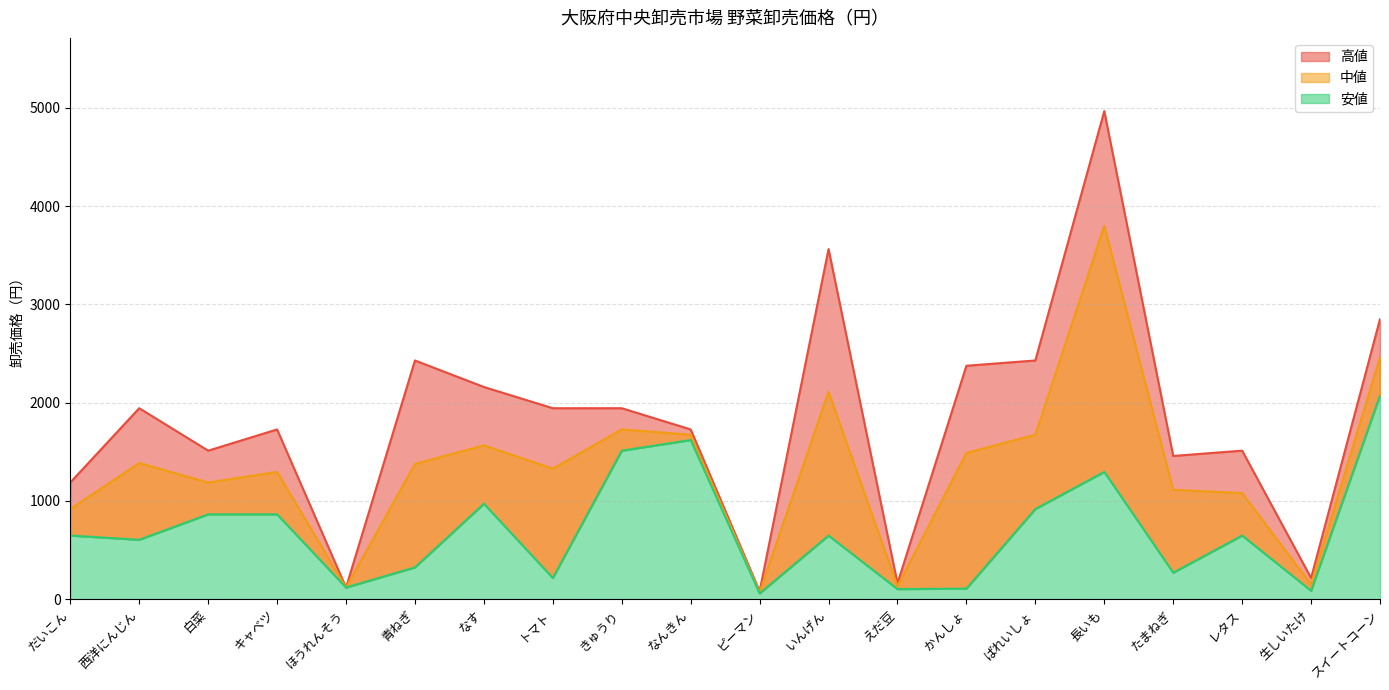

What is the label of the 16th point from the left?

長いも